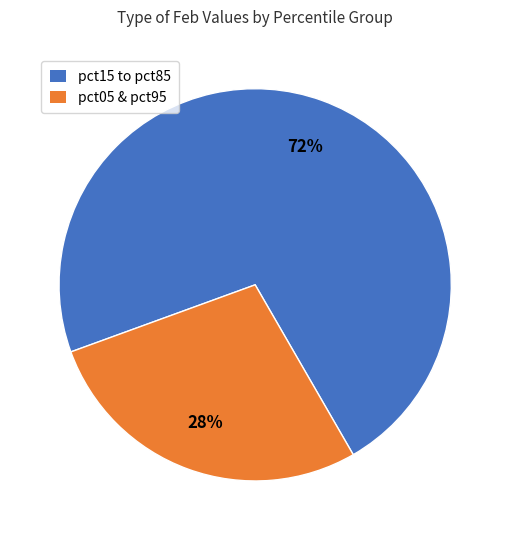

Is there a majority slice in this chart?

Yes